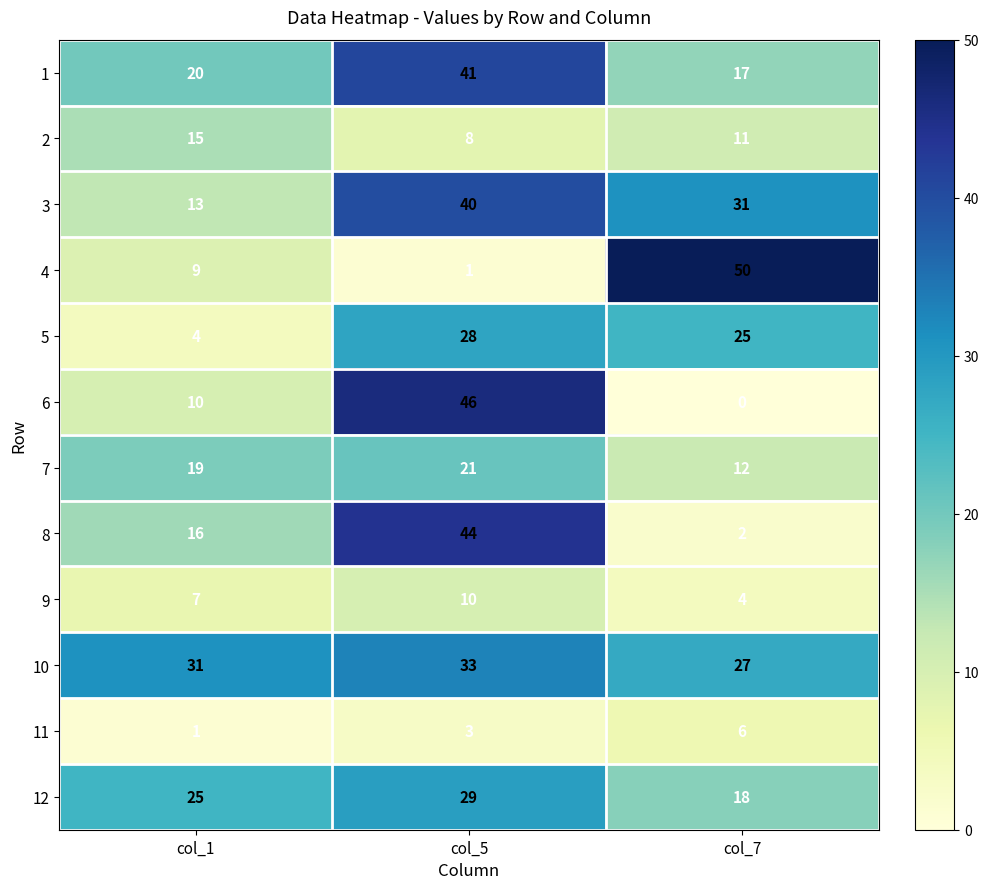

What is the difference between the second highest and minimum values in the 1 series?

3